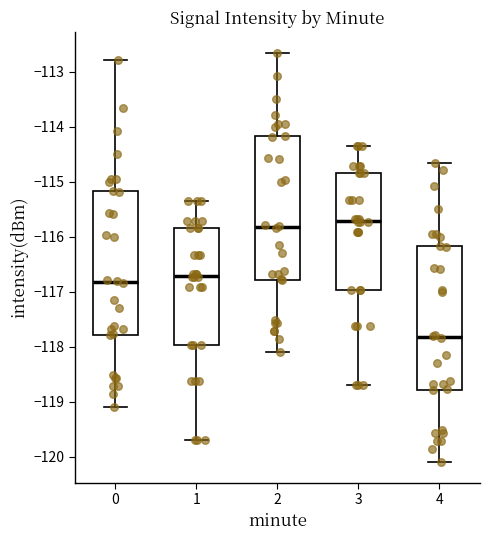

Which box has the highest median line?

3